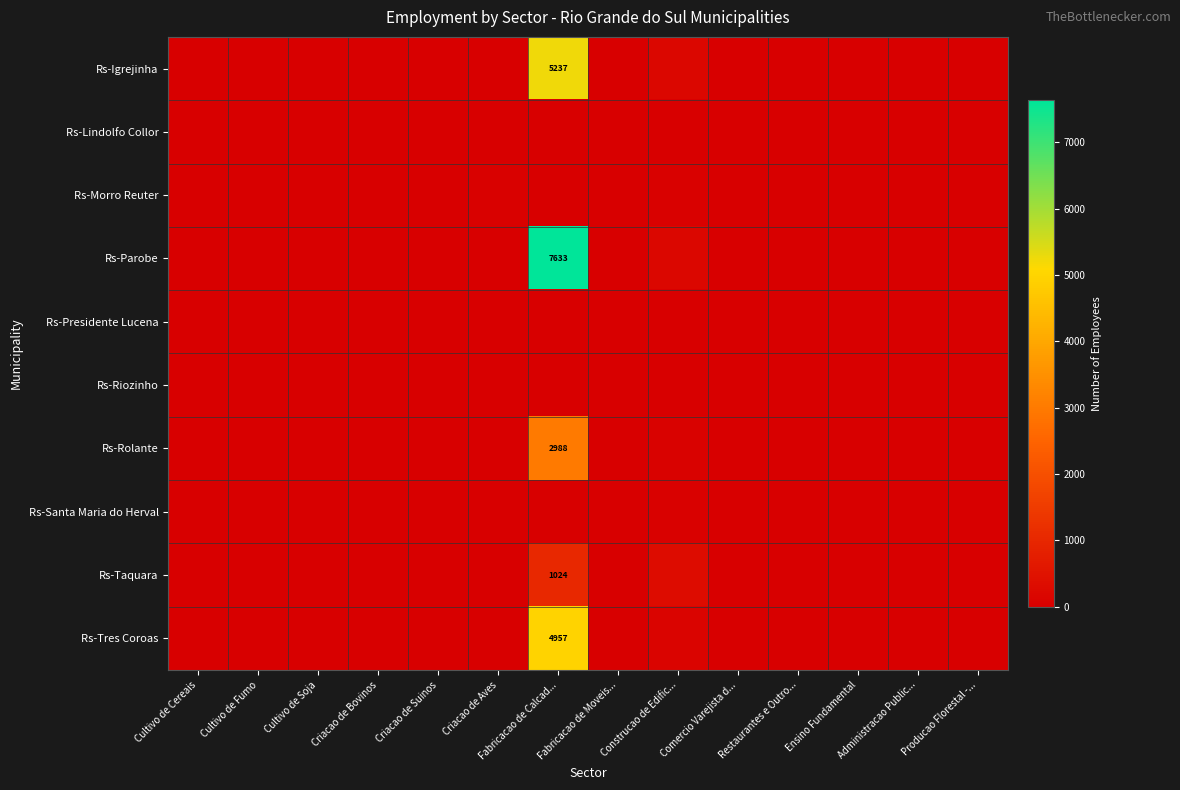

At how many categories does at least one series exceed 7593?

1